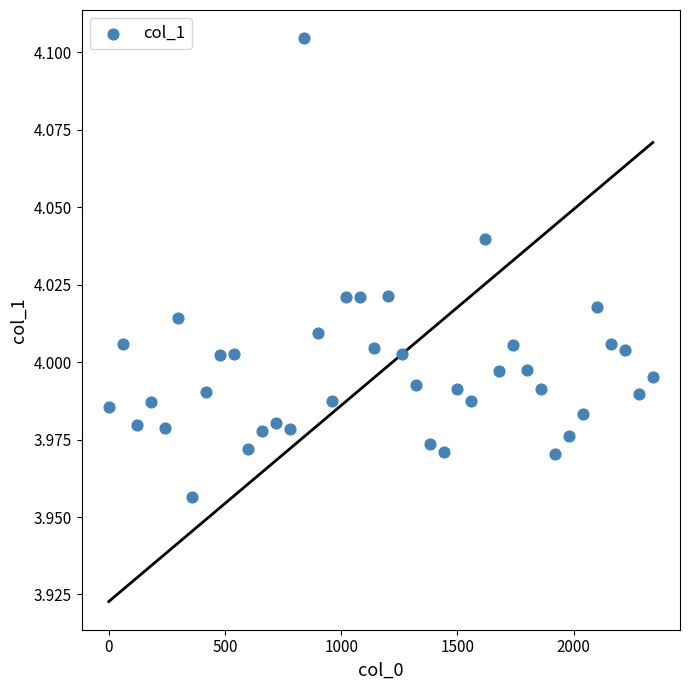

What is the range of X values (max minus min)?

2340.0